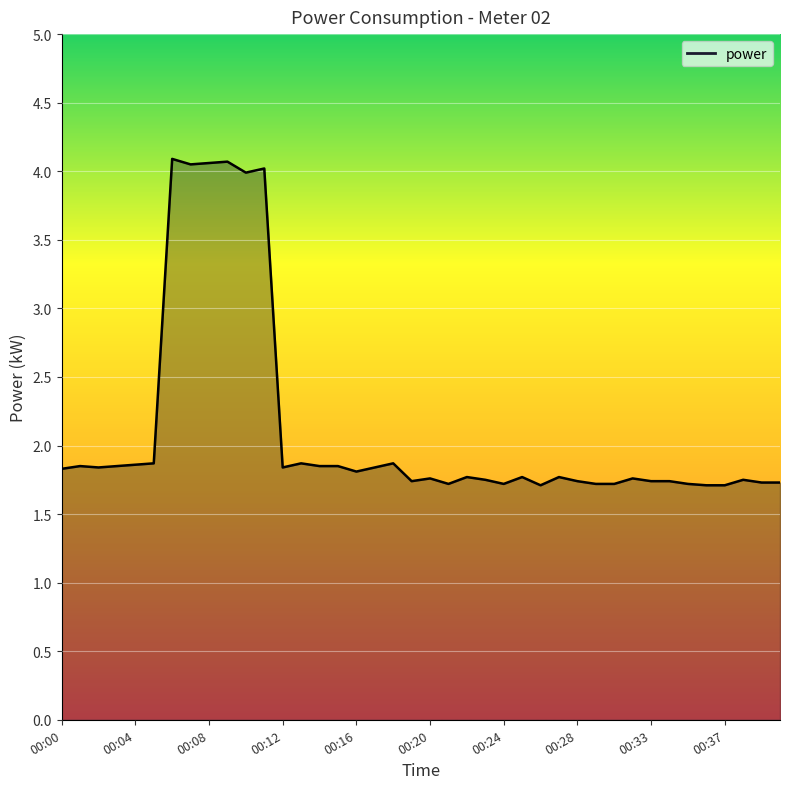

What is the difference between the maximum and minimum values?

2.4